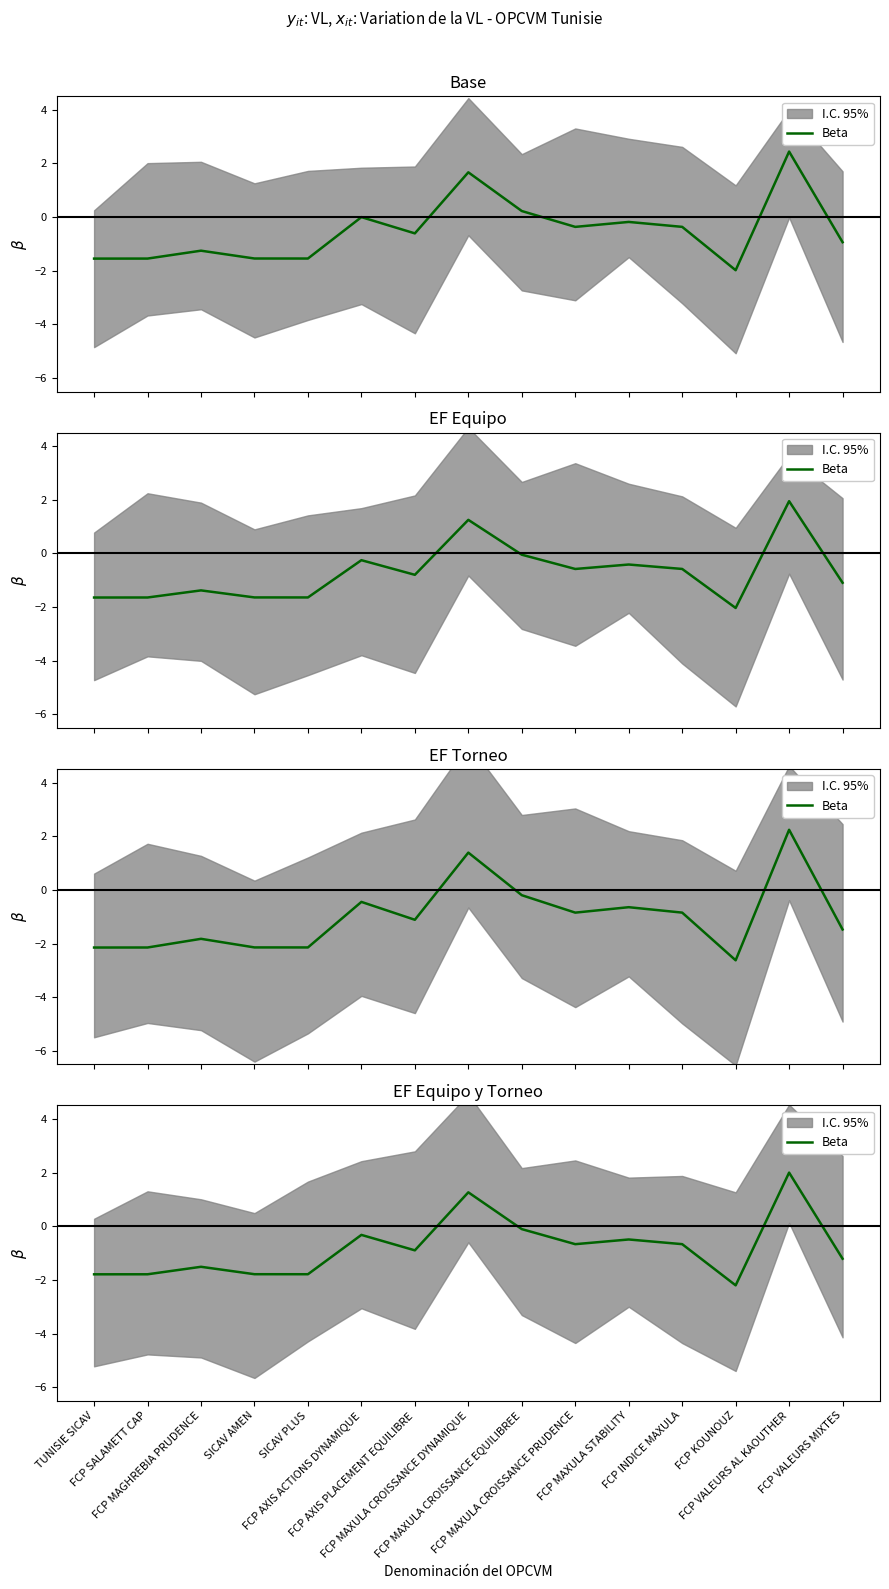

At which category does the data reach its first local valley?

SICAV PLUS